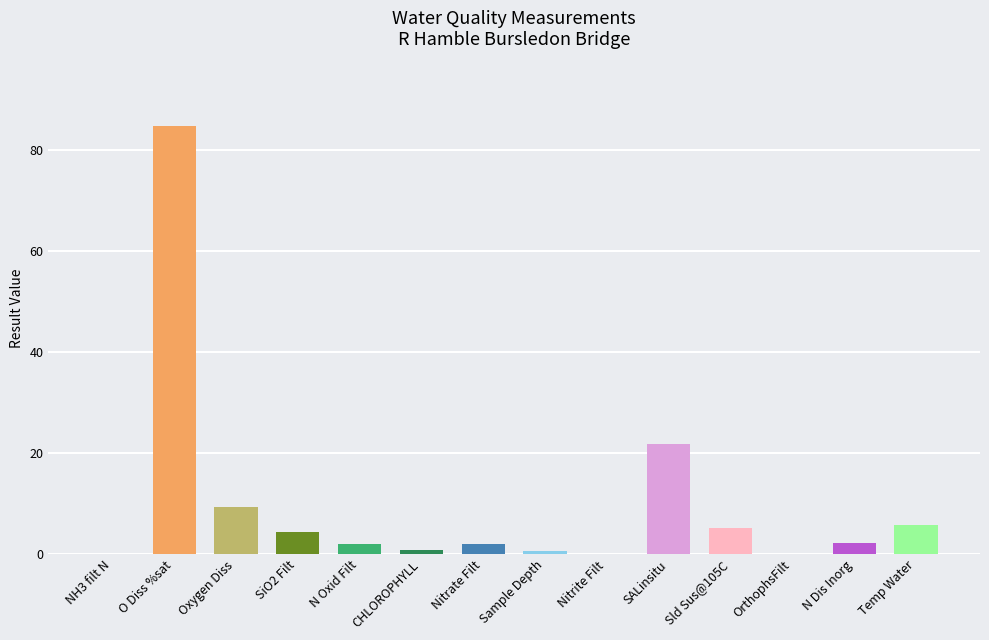

Is it true that the value at Temp Water is 5.7?

True